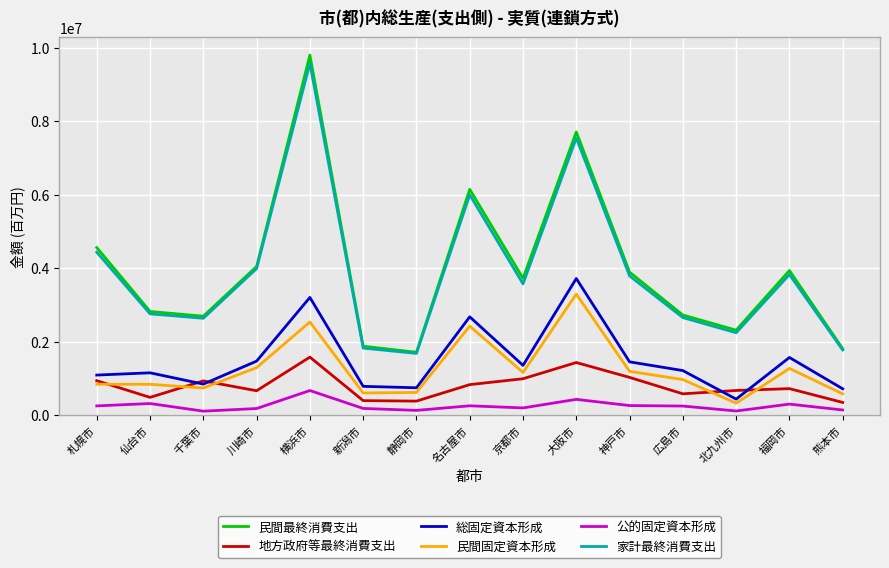

True or false: 家計最終消費支出 and 公的固定資本形成 cross at least once.

False